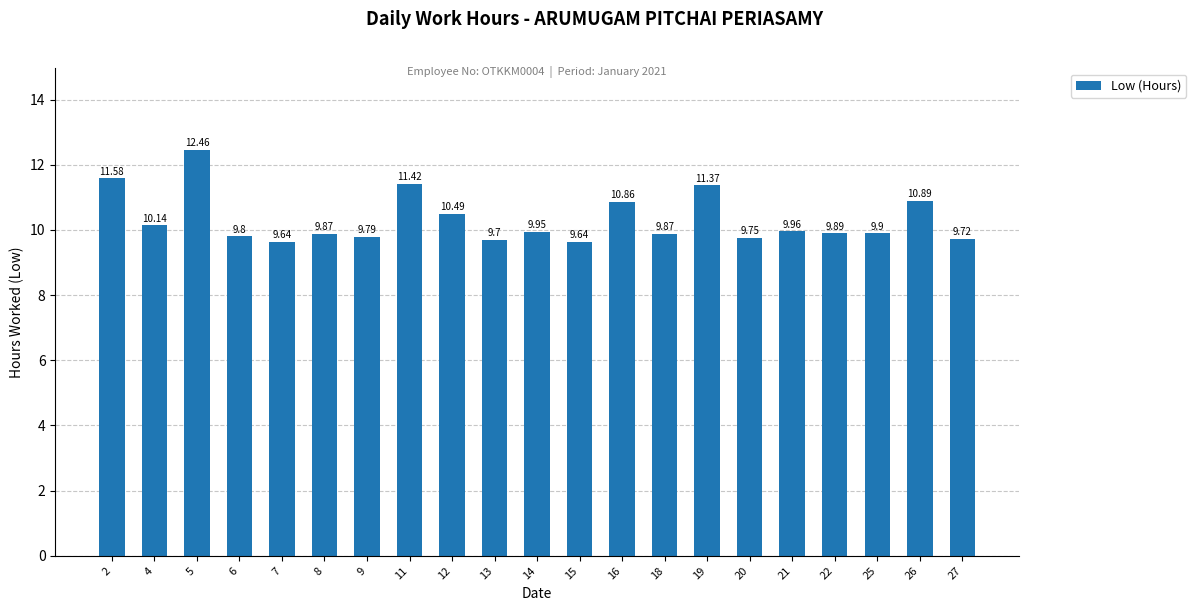

What is the average value?

10.3